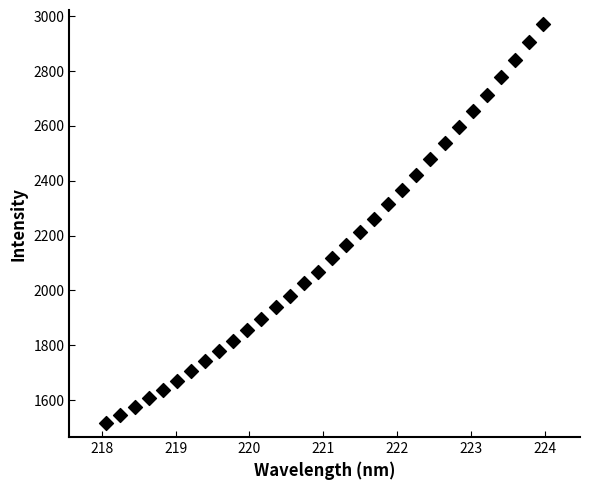

What is the range of X values (max minus min)?

5.9